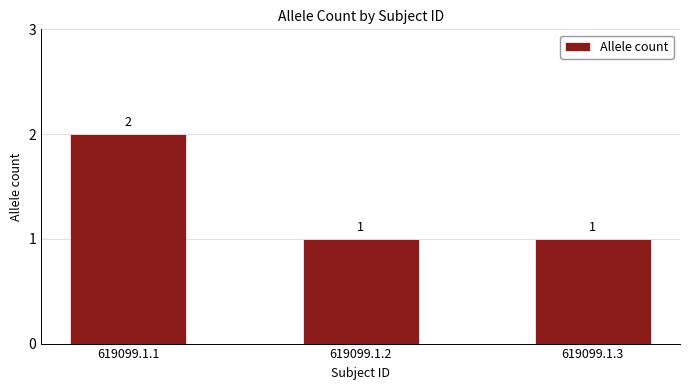

True or false: the data shows 2 at 619099.1.2.

False